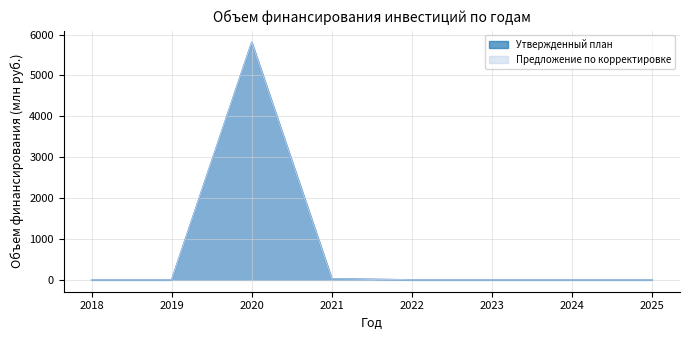

Is it true that Утвержденный план equals 3046.0 at 2020?

False